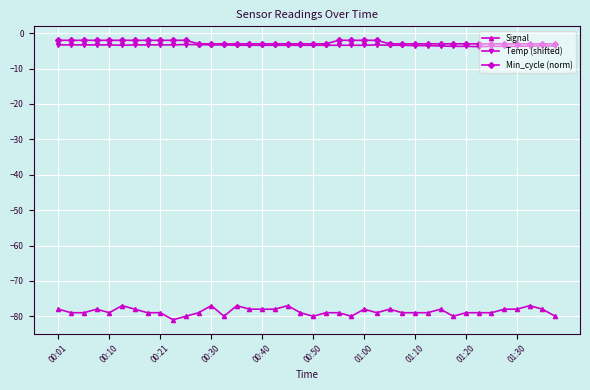

What is the value of the Min_cycle (norm) point at the 28th from the left?

-3.0